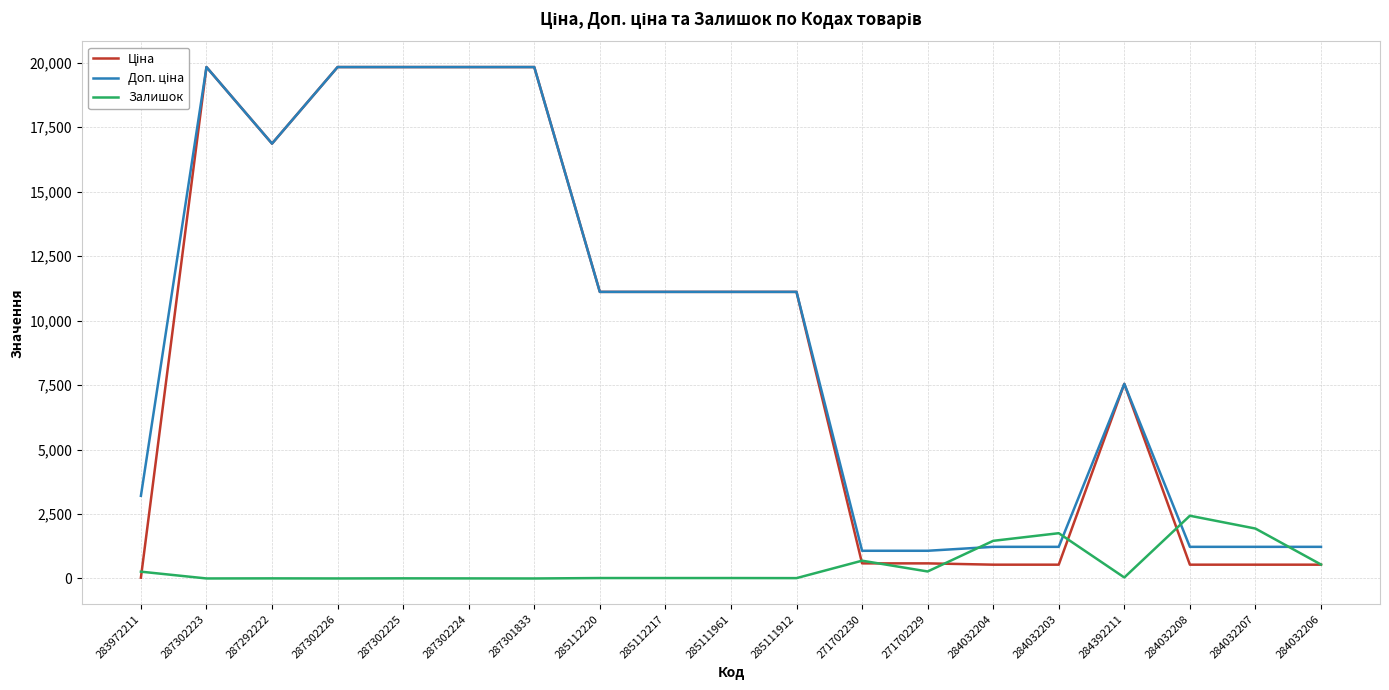

What is the maximum value for Залишок?

2433.0